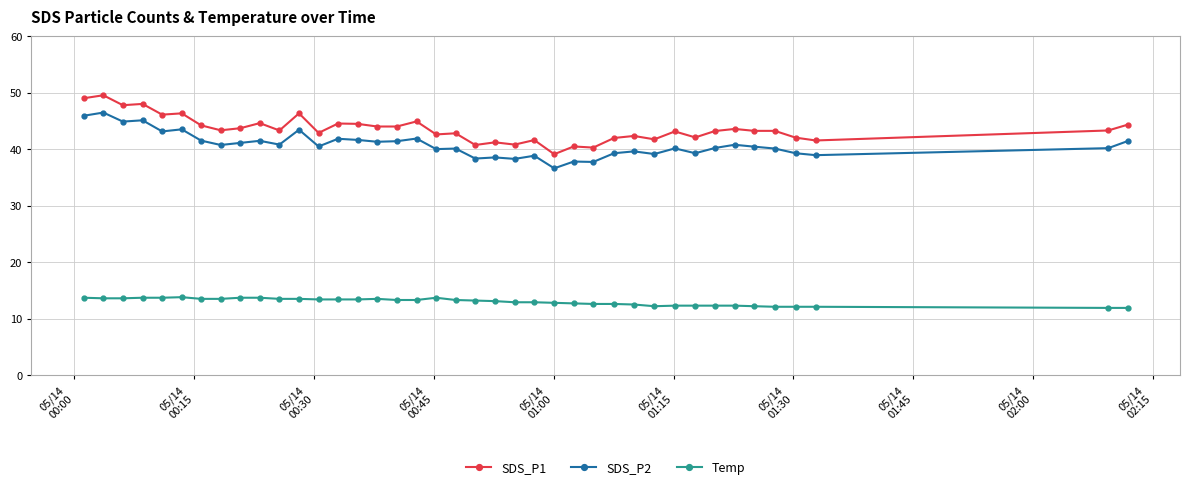

True or false: SDS_P2 has more than 0 points higher than both neighbors.

True